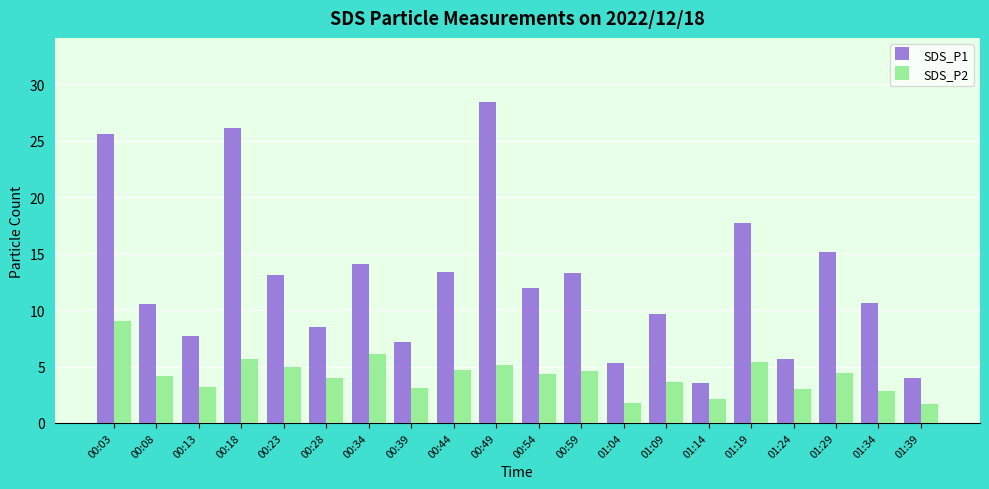

How many values in the SDS_P1 series are below 12?

10